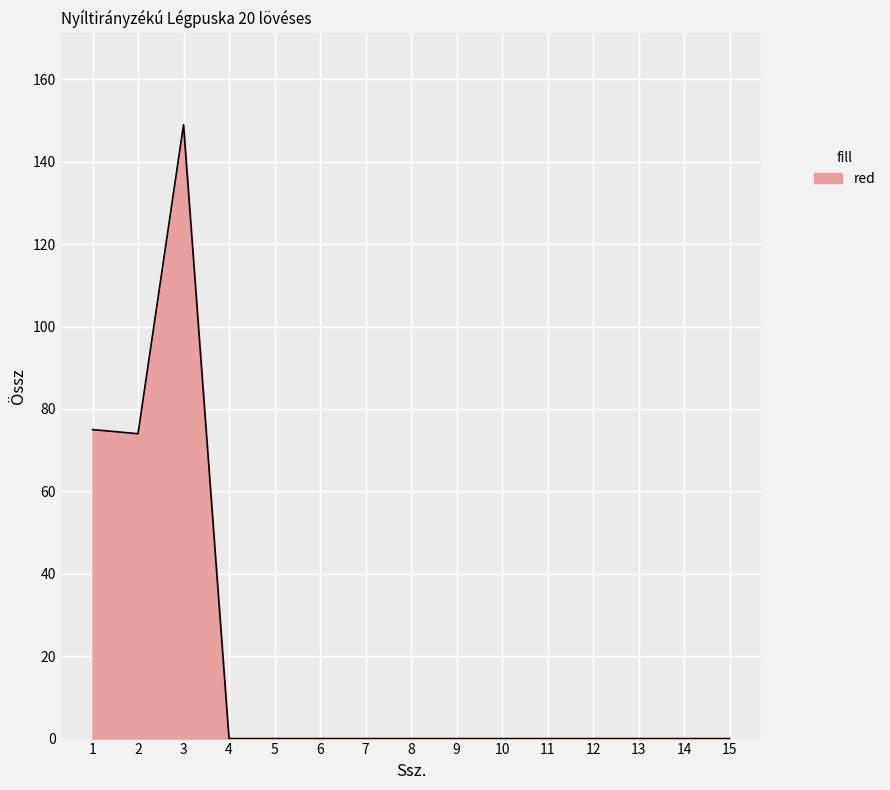

Does the chart display data point markers on the line(s)?

No